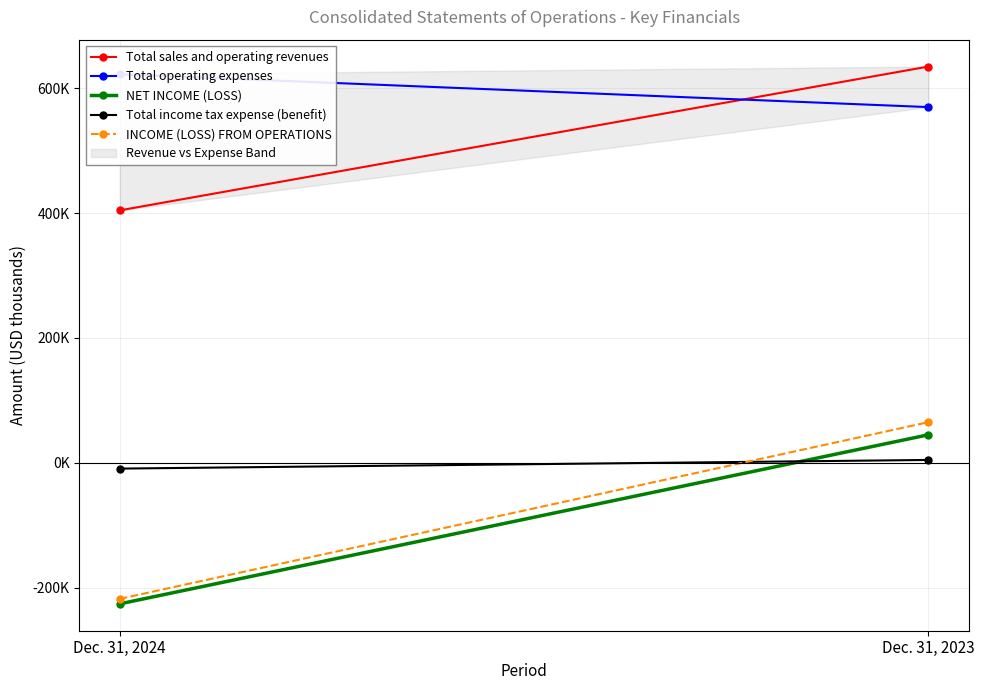

At which label does NET INCOME (LOSS) reach its peak?

Dec. 31, 2023